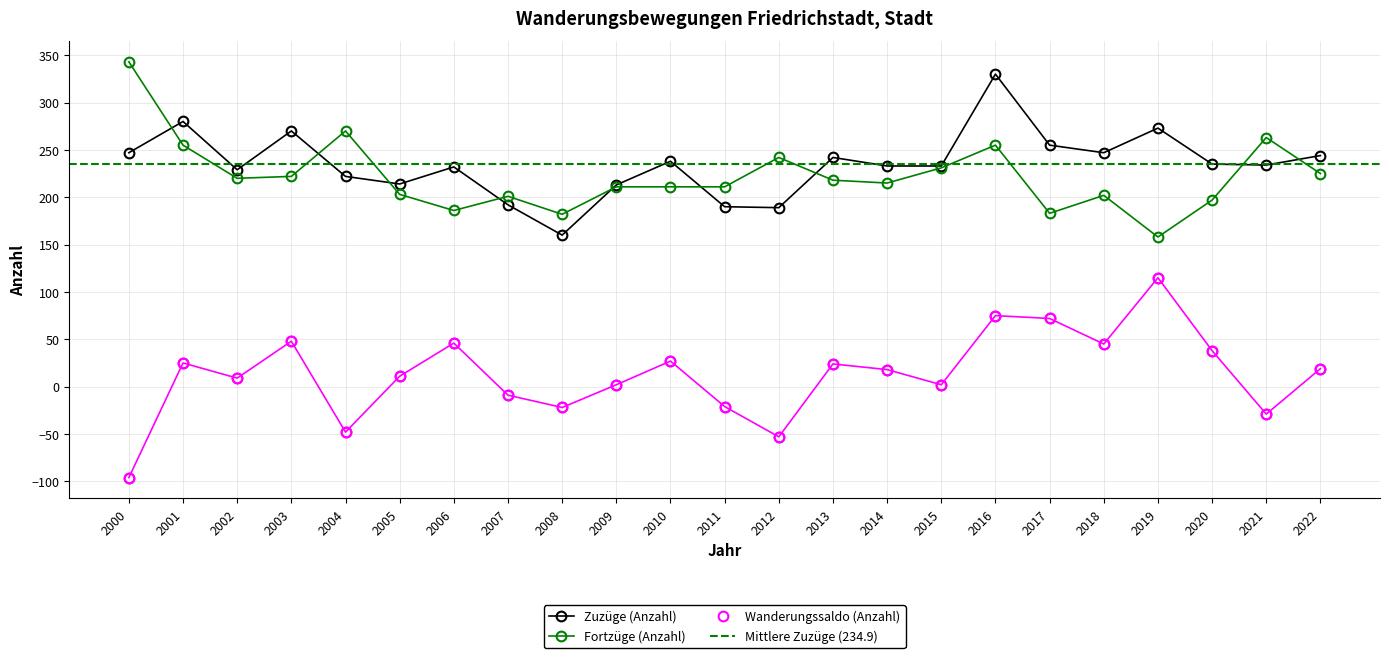

The value of Wanderungssaldo (Anzahl) at 2014 is 10. True or false?

False